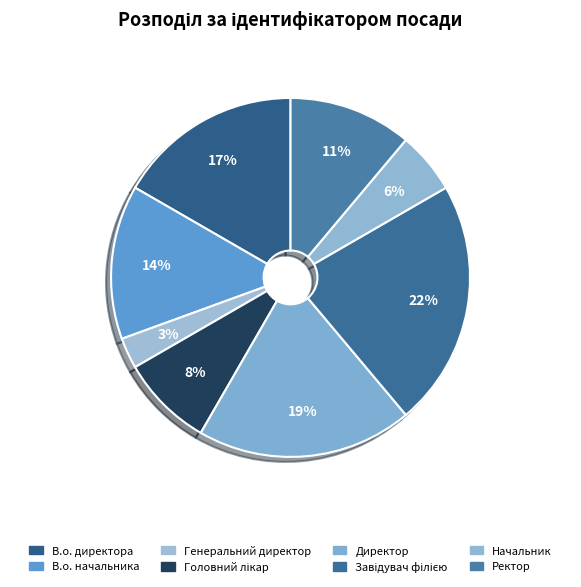

Does any single category account for the majority?

No